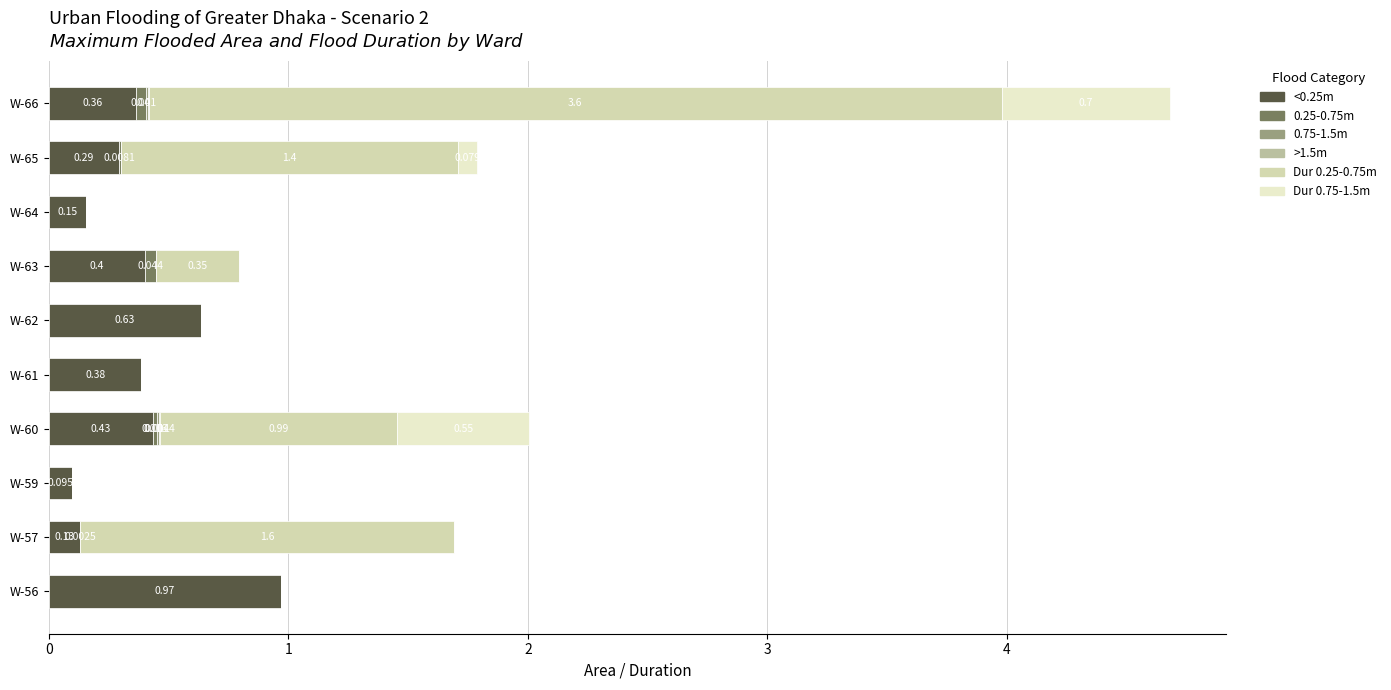

Reading left to right, extract all data points from this chart.

<0.25m: 1.0	0.1	0.1	0.4	0.4	0.6	0.4	0.2	0.3	0.4
0.25-0.75m: 0.0	0.0	0.0	0.0	0.0	0.0	0.0	0.0	0.0	0.0
0.75-1.5m: 0.0	0.0	0.0	0.0	0.0	0.0	0.0	0.0	0.0	0.0
>1.5m: 0.0	0.0	0.0	0.0	0.0	0.0	0.0	0.0	0.0	0.0
Dur 0.25-0.75m: 0.0	1.6	0.0	1.0	0.0	0.0	0.3	0.0	1.4	3.6
Dur 0.75-1.5m: 0.0	0.0	0.0	0.6	0.0	0.0	0.0	0.0	0.1	0.7